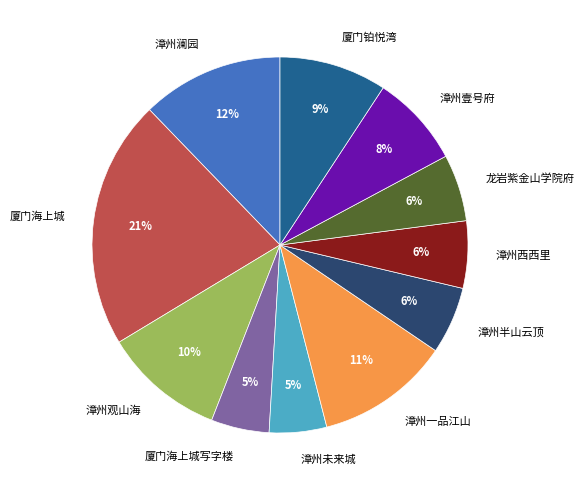

To the nearest percent, what percentage of the pie is 漳州西西里?

6%